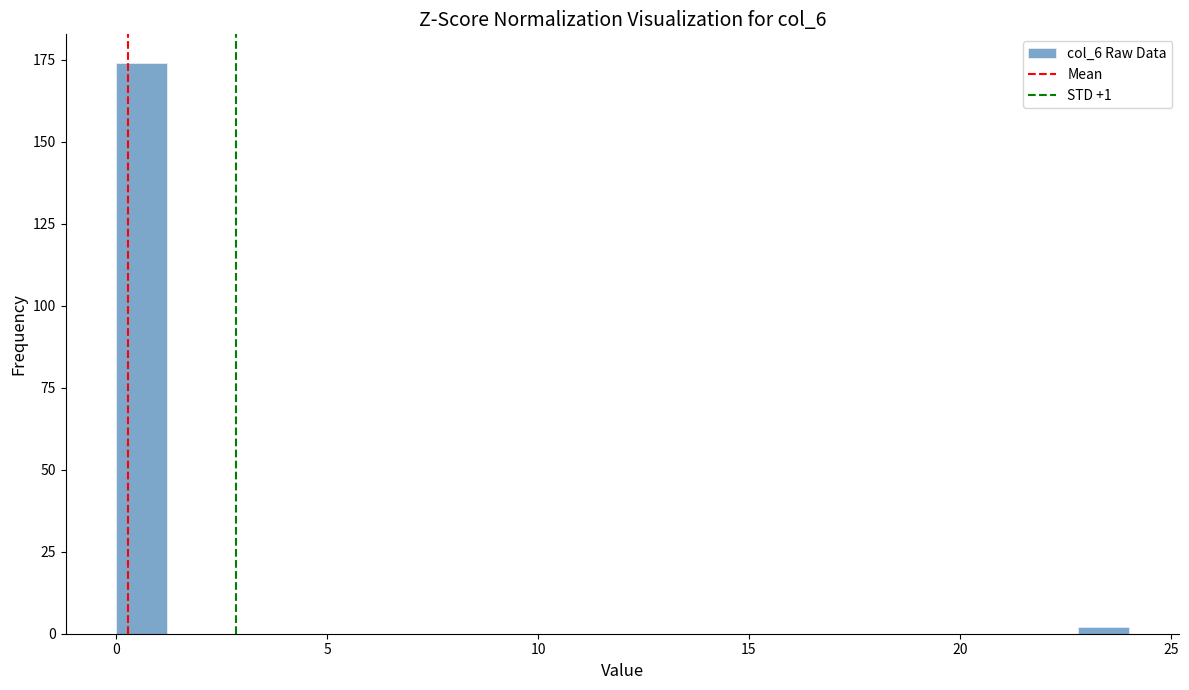

Around what value on the x-axis is the tallest bar? Give the approximate position of its centre, as read against the axis.

0.5